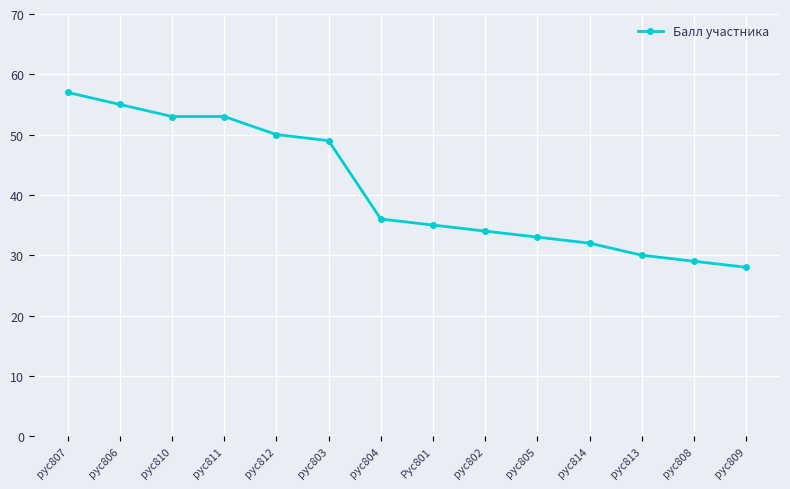

What is the label of the 1st point from the left?

рус807